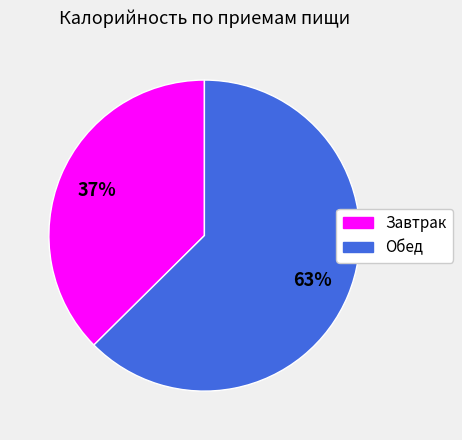

To the nearest percent, what is the average slice percentage?

50%